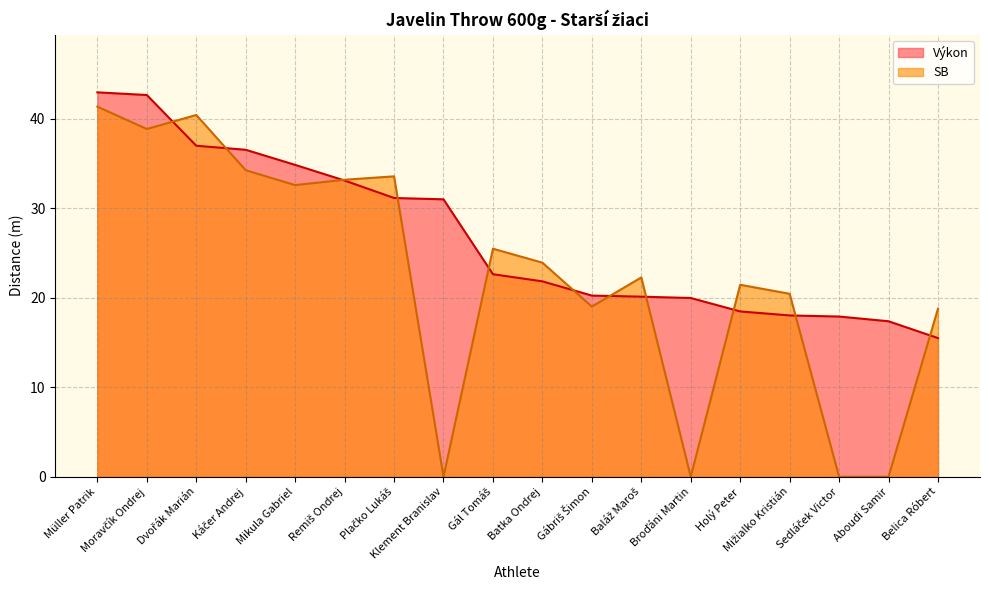

True or false: SB has a value of -26.2 at Broďáni Martin.

False